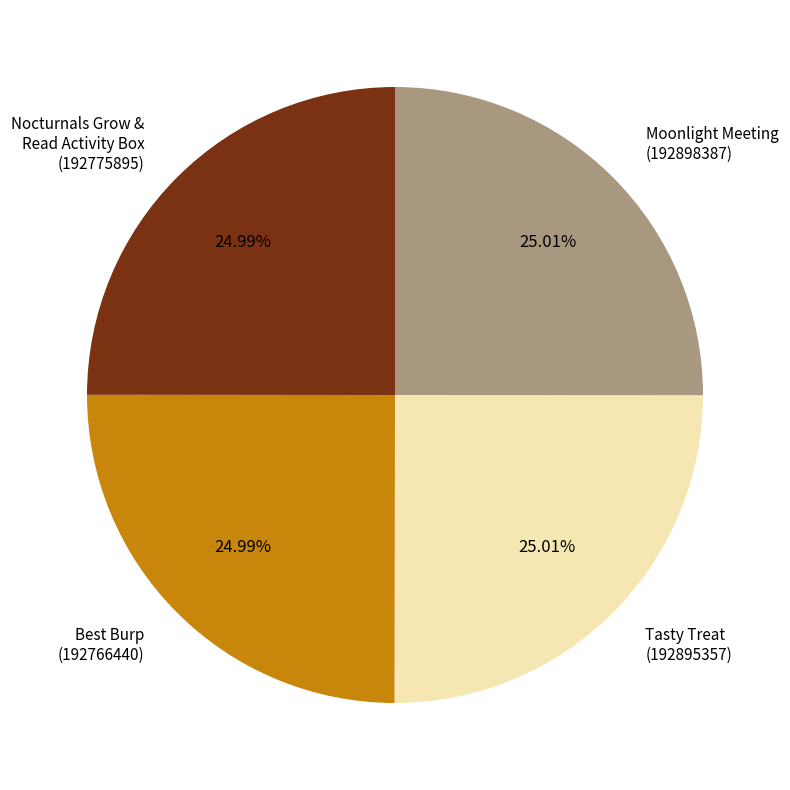

Approximately how many times larger is the value at Tasty Treat (192895357) compared to Nocturnals Grow & Read Activity Box (192775895)?

1.0